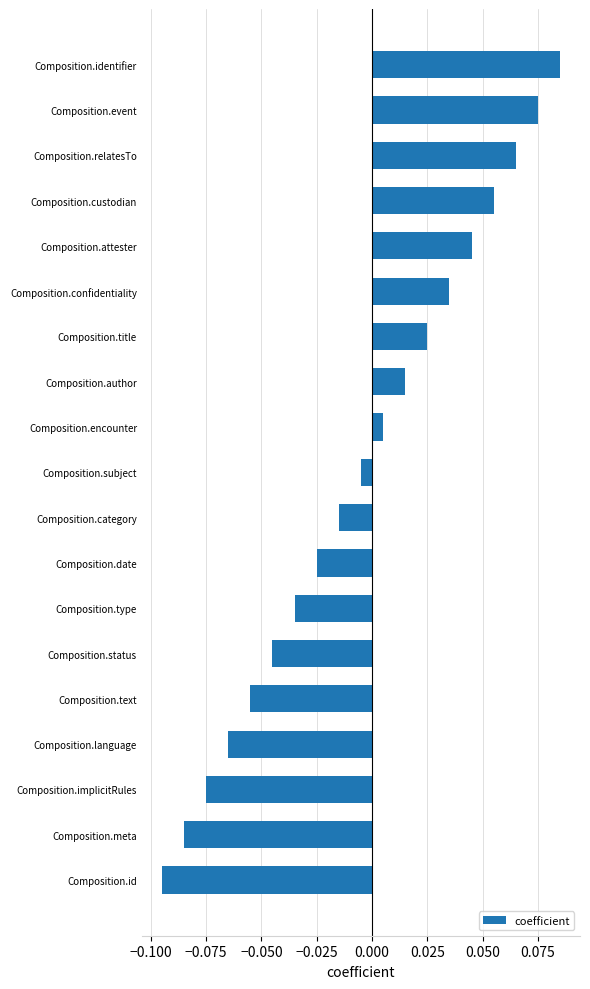

List the labels in order of value, smallest first.

Composition.id, Composition.meta, Composition.implicitRules, Composition.language, Composition.text, Composition.status, Composition.type, Composition.date, Composition.category, Composition.subject, Composition.encounter, Composition.author, Composition.title, Composition.confidentiality, Composition.attester, Composition.custodian, Composition.relatesTo, Composition.event, Composition.identifier